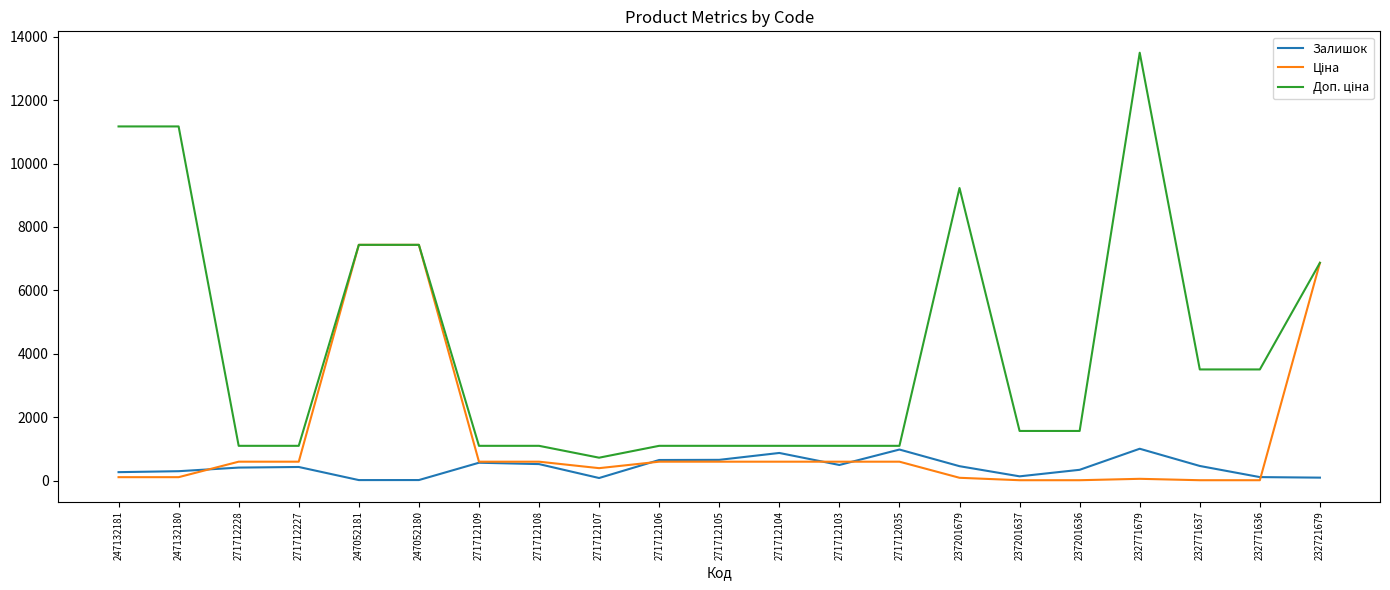

Which has a higher value, 232721679 or 237201636?

237201636